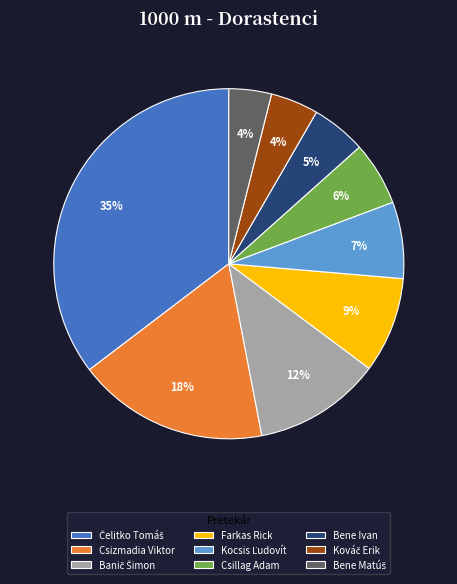

How many segments does this pie chart have?

9